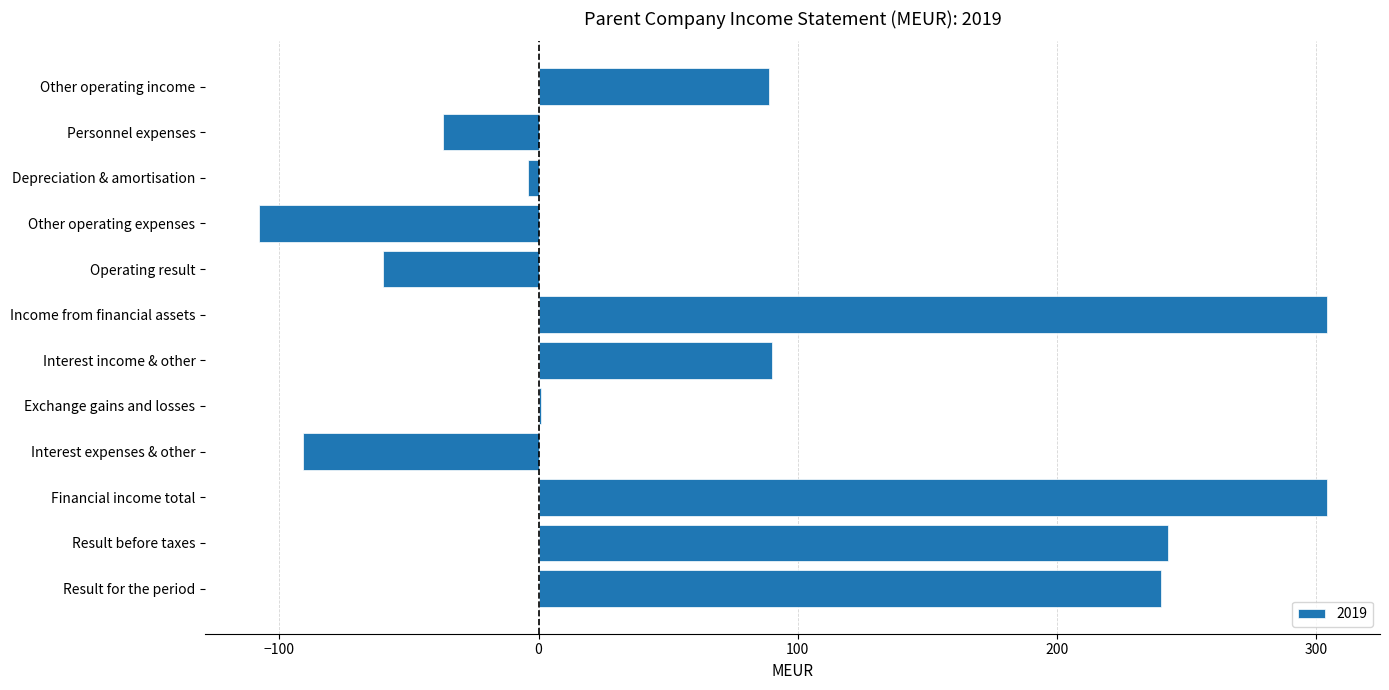

How many data points does each series have?

12